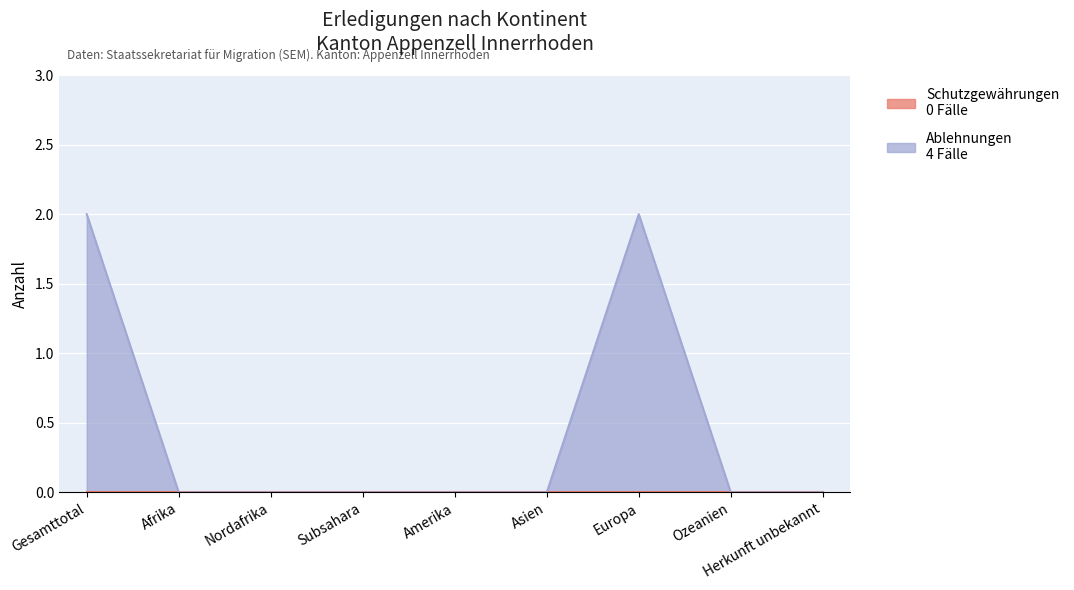

List the labels in order of value, smallest first.

Afrika, Nordafrika, Subsahara, Amerika, Asien, Ozeanien, Herkunft unbekannt, Gesamttotal, Europa